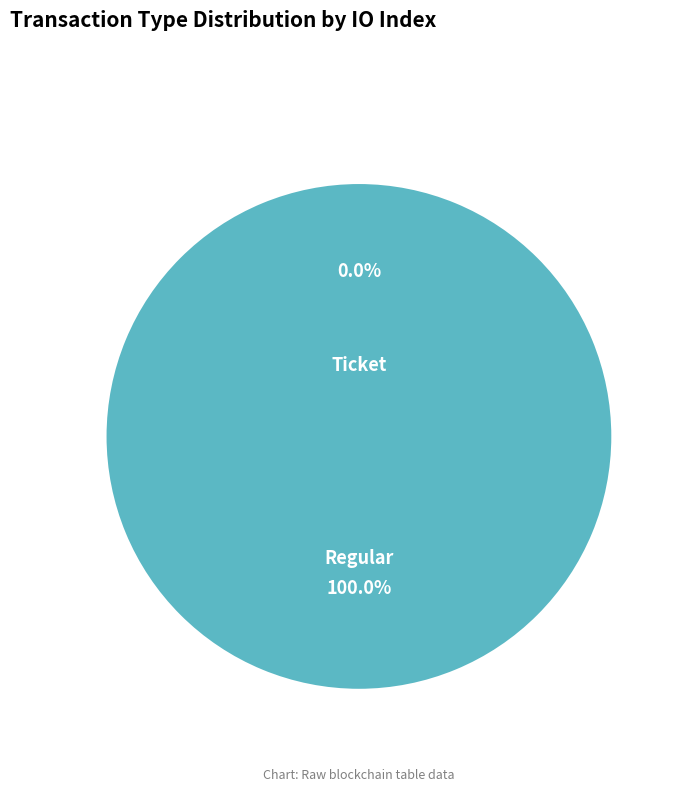

Does Regular (io_index=2) represent more than half of the total?

Yes